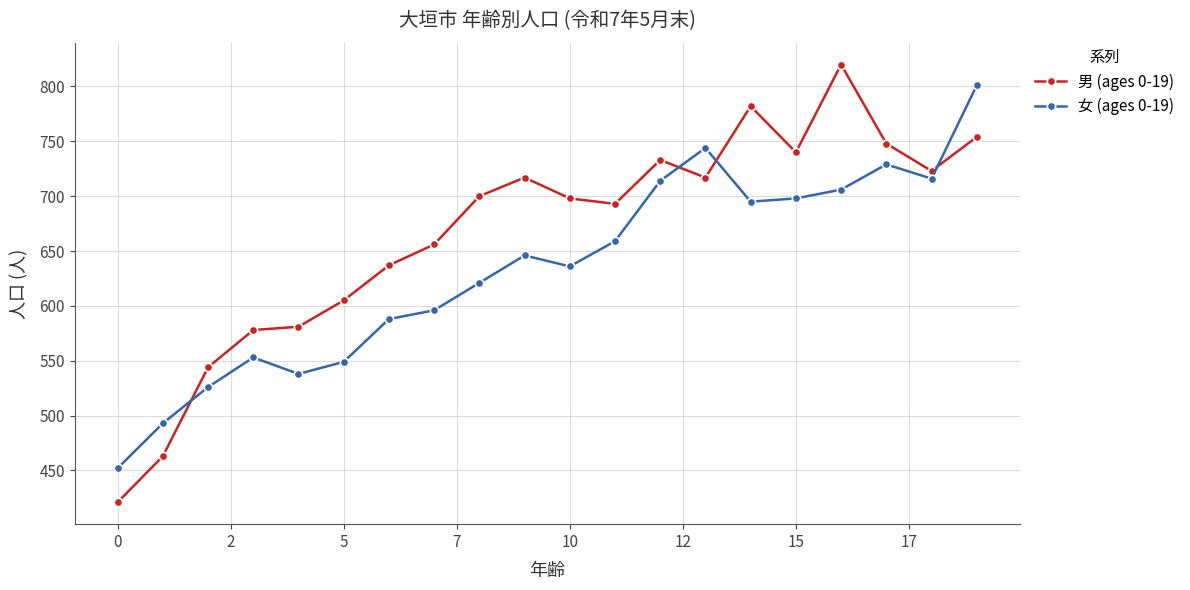

Reading left to right, extract all data points from this chart.

男 (ages 0-19): 421	463	544	578	581	605	637	656	700	717	698	693	733	717	782	740	820	748	723	754
女 (ages 0-19): 452	493	526	553	538	549	588	596	621	646	636	659	714	744	695	698	706	729	716	801